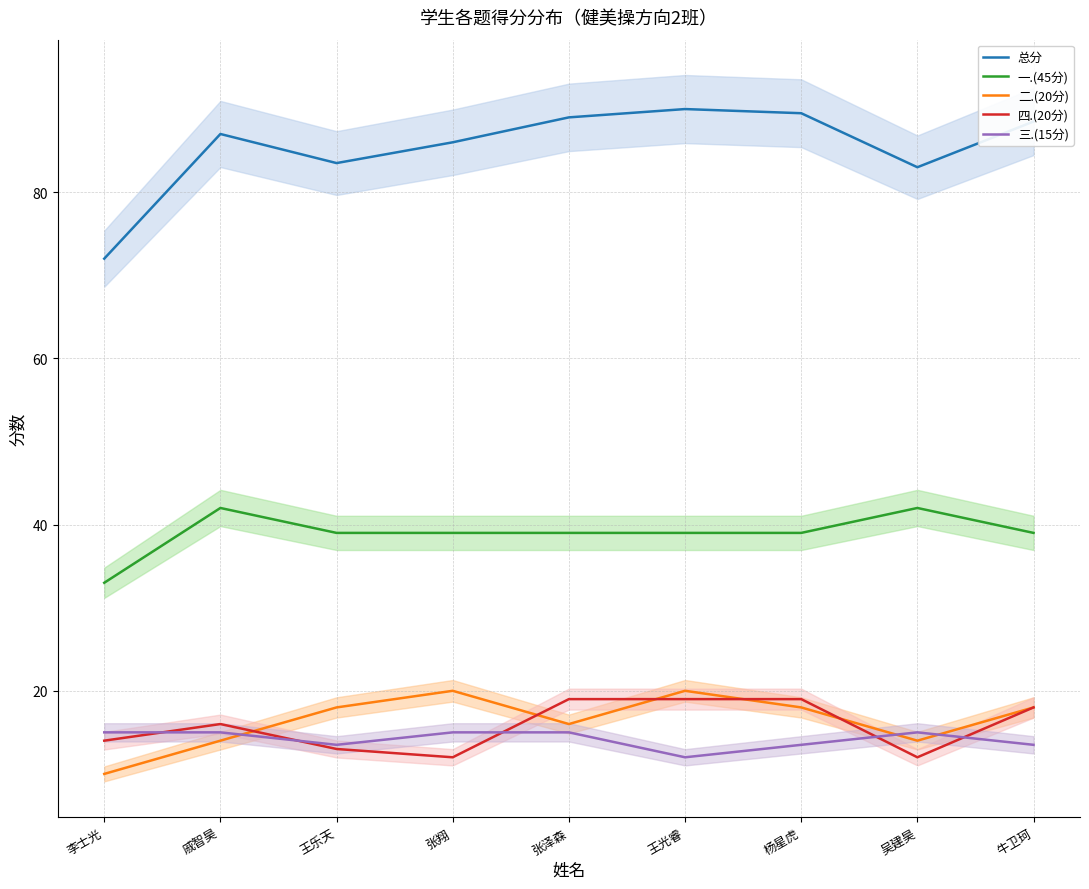

How many data points in 四.(20分) are less than 16?

4